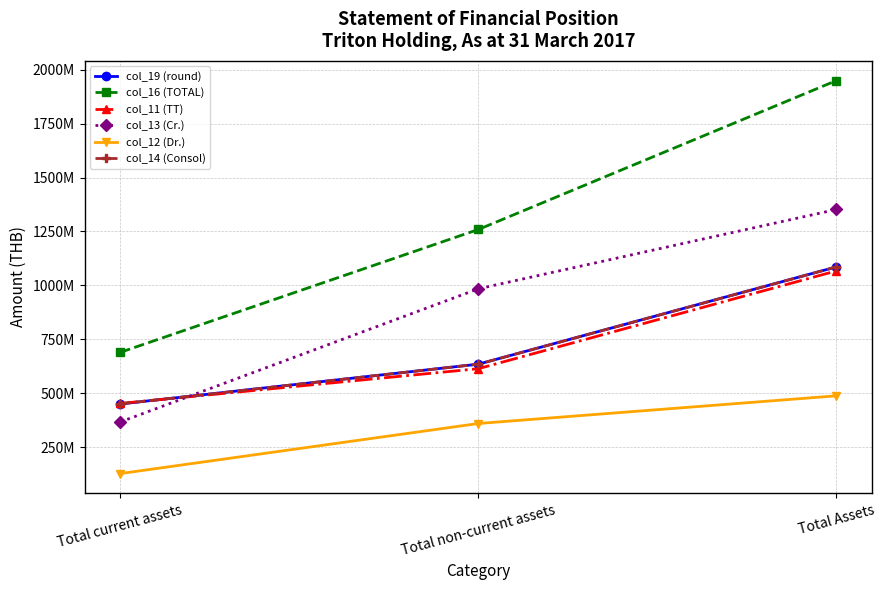

What are all the series names shown in the legend?

col_19 (round), col_16 (TOTAL), col_11 (TT), col_13 (Cr.), col_12 (Dr.), col_14 (Consol)